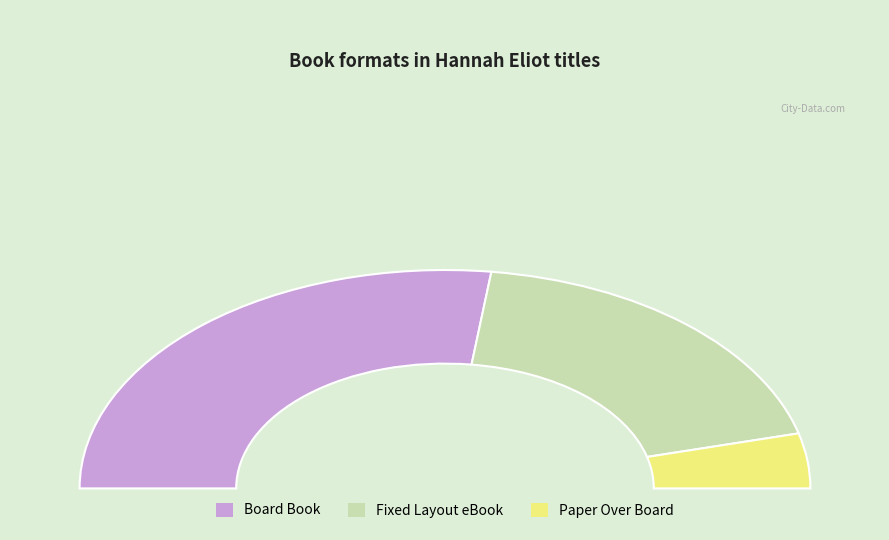

Is there a majority slice in this chart?

Yes